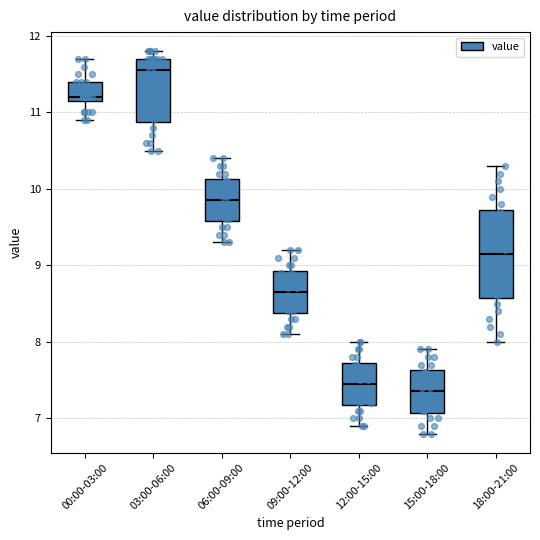

Reading left to right, transcribe this box plot: for each box, give where its median line is, the range the box spans, and where its two whiskers end, as read against the y-axis. The values are not printed on the chart, so give them approximately, as read against the axis.

00:00-03:00: median 11.2 (just above the box's lower edge), box 11.2 to 11.4, whiskers 10.9 to 11.7
03:00-06:00: median 11.6, box 10.9 to 11.7, whiskers 10.5 to 11.8
06:00-09:00: median 9.9, box 9.6 to 10.1, whiskers 9.3 to 10.4
09:00-12:00: median 8.7, box 8.4 to 8.9, whiskers 8.1 to 9.2
12:00-15:00: median 7.5, box 7.2 to 7.7, whiskers 6.9 to 8.0
15:00-18:00: median 7.4, box 7.1 to 7.6, whiskers 6.8 to 7.9
18:00-21:00: median 9.2, box 8.6 to 9.7, whiskers 8.0 to 10.3